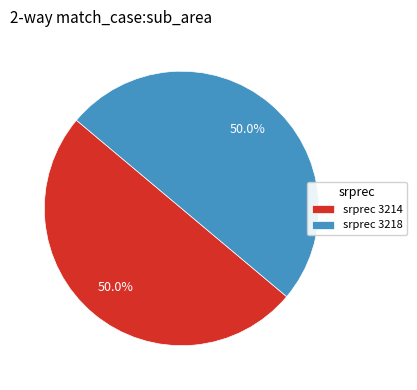

To the nearest percent, what is the difference between the largest and smallest slice percentages?

0%